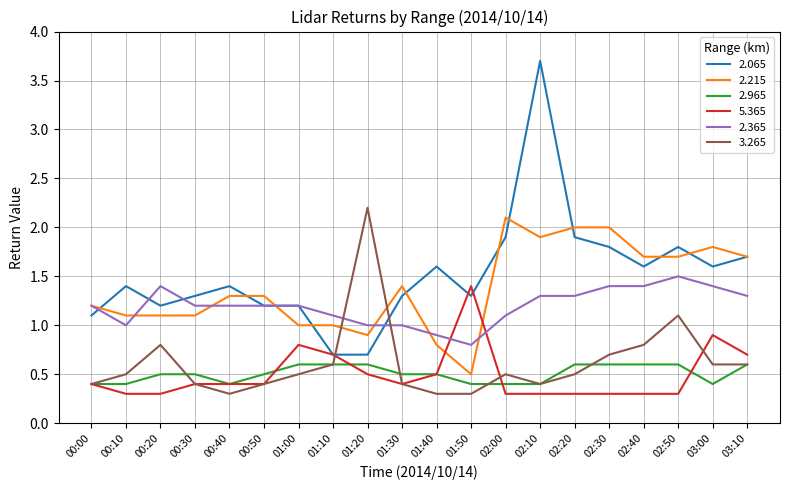

What is the highest value of the 2.365 series?

1.5